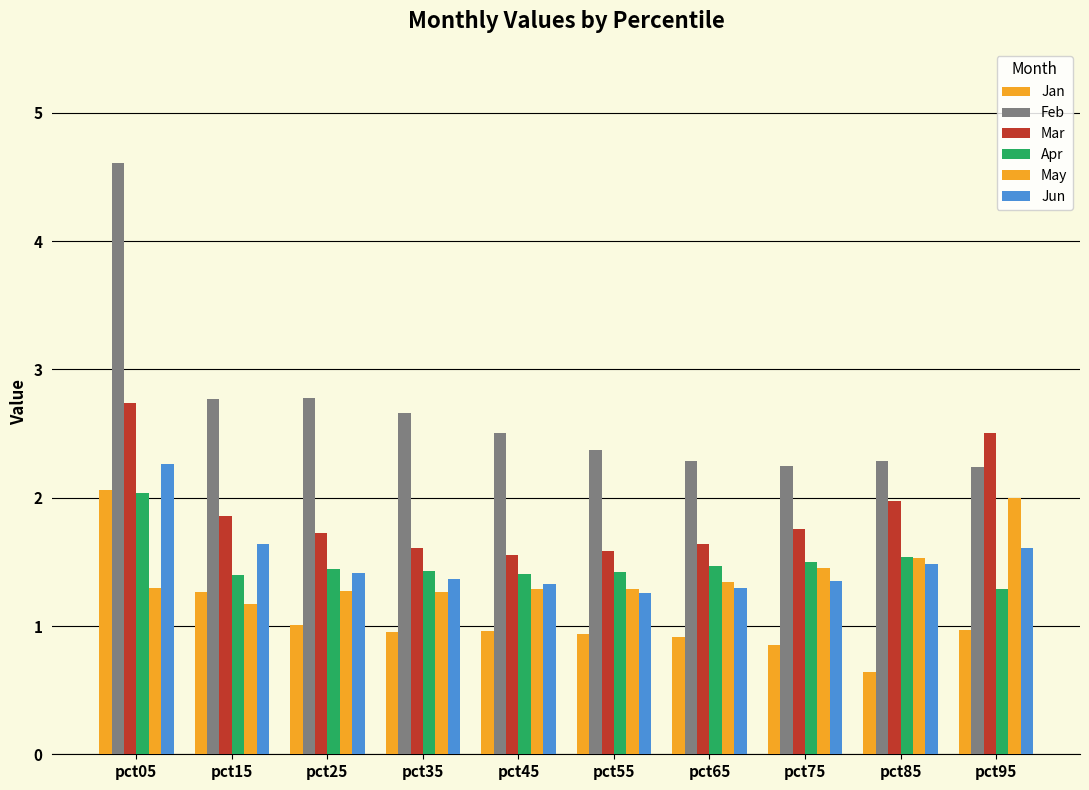

What is the minimum value shown in the chart?

0.6